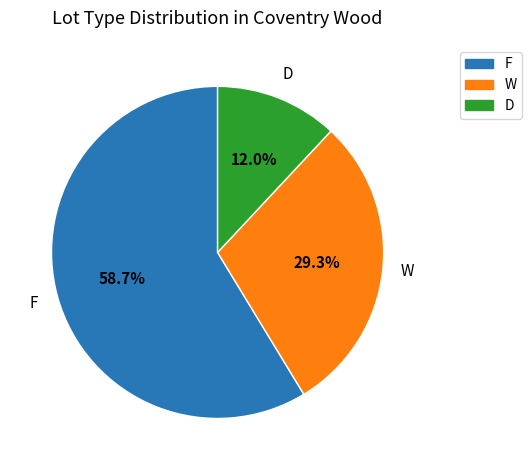

Is D the majority of the pie?

No